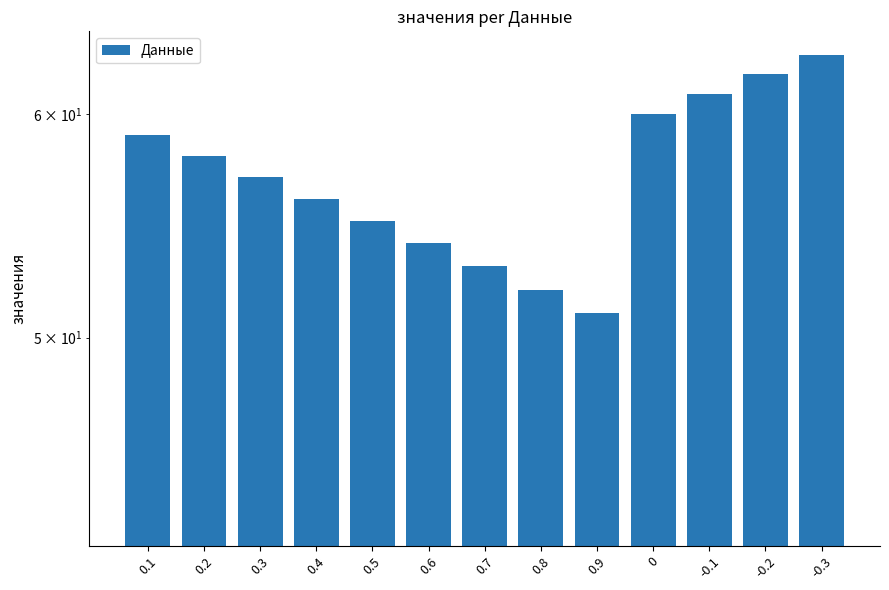

How many categories are shown in the chart?

21